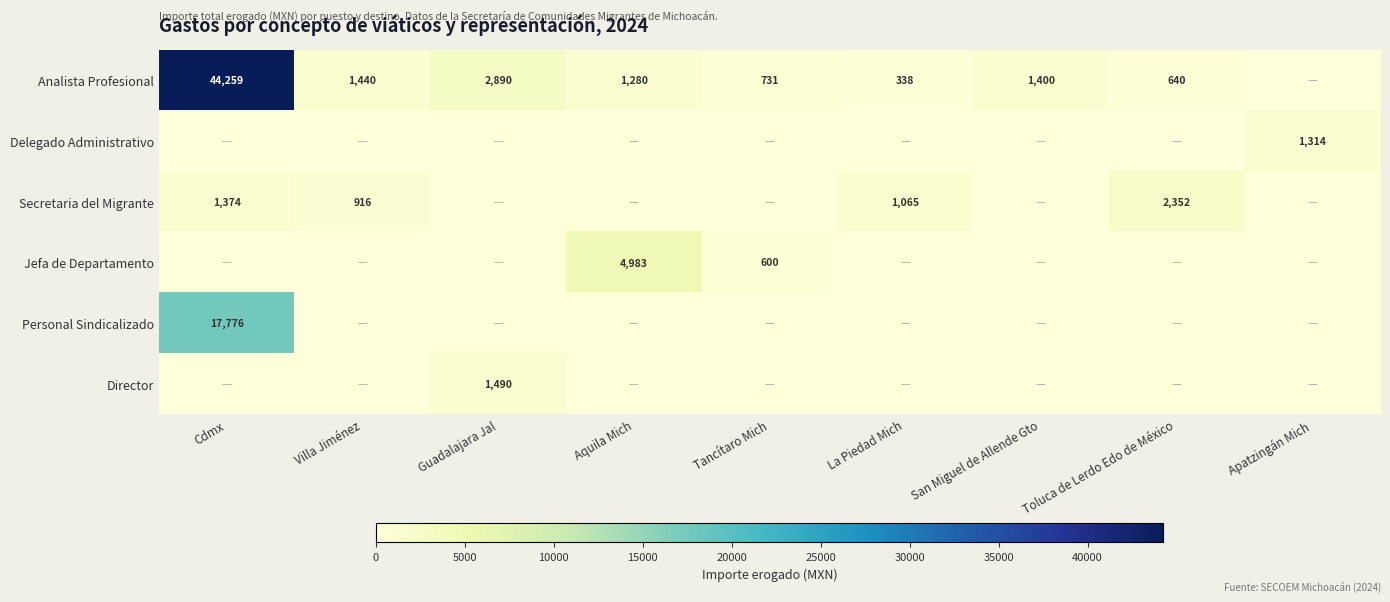

Which has a higher value, Cdmx or Tancítaro Mich?

Cdmx